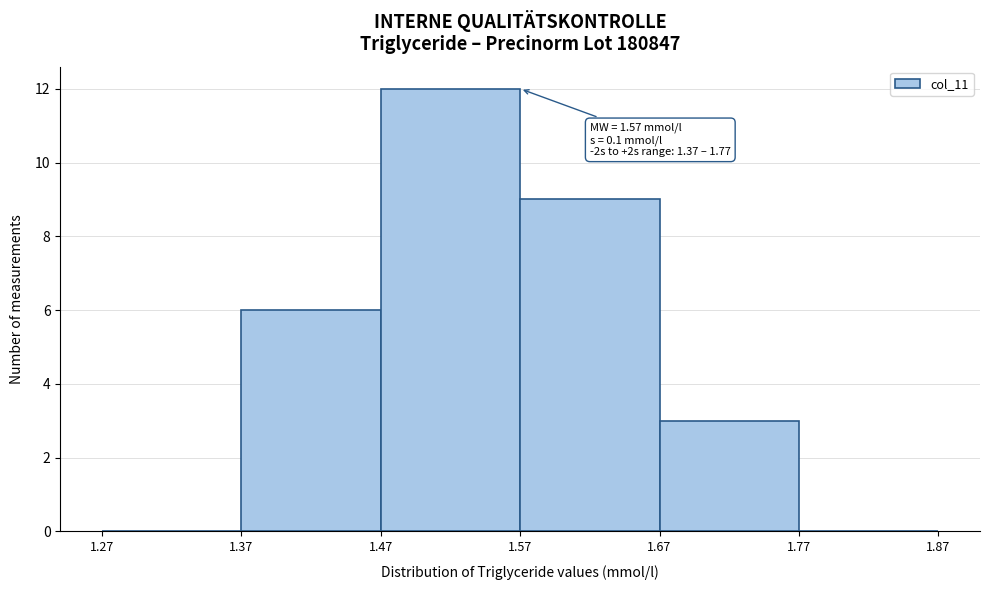

Over which range of the x-axis is the bar tallest?

1.47 to 1.57